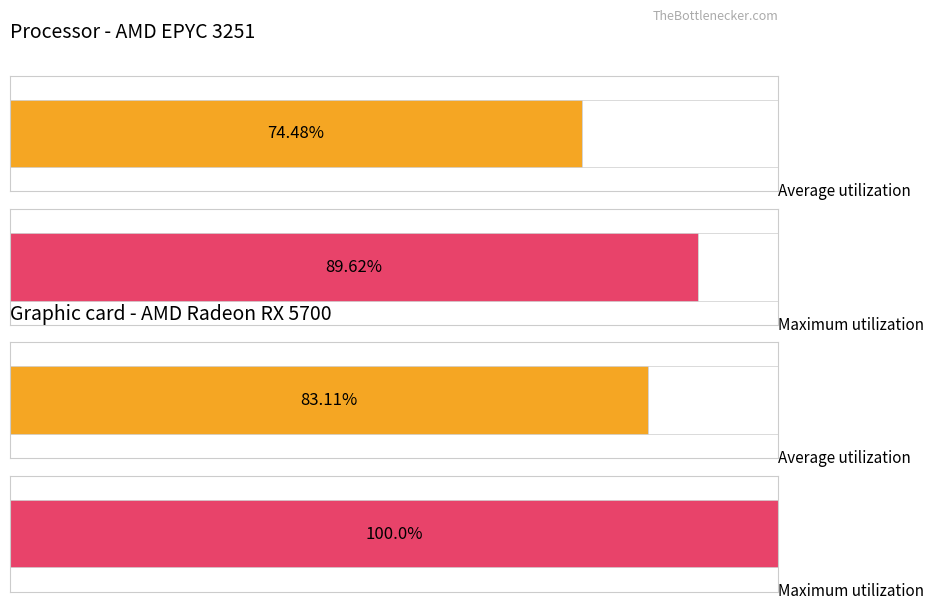

How many data points in Maximum utilization are above 89?

2